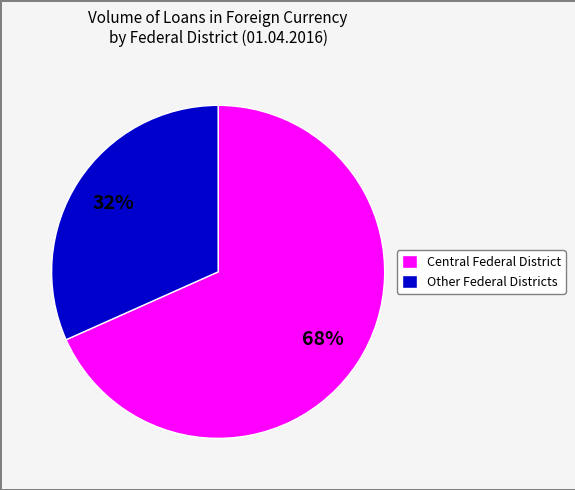

What is the smallest slice in the pie chart?

Other Federal Districts